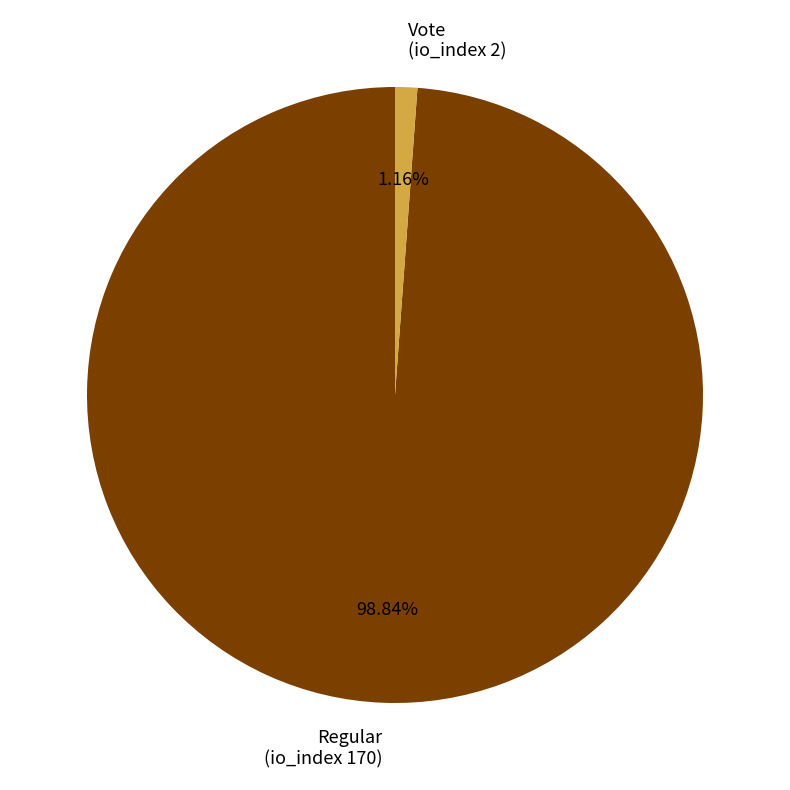

What percentage is NOT represented by Regular (io_index 170)?

1.2%